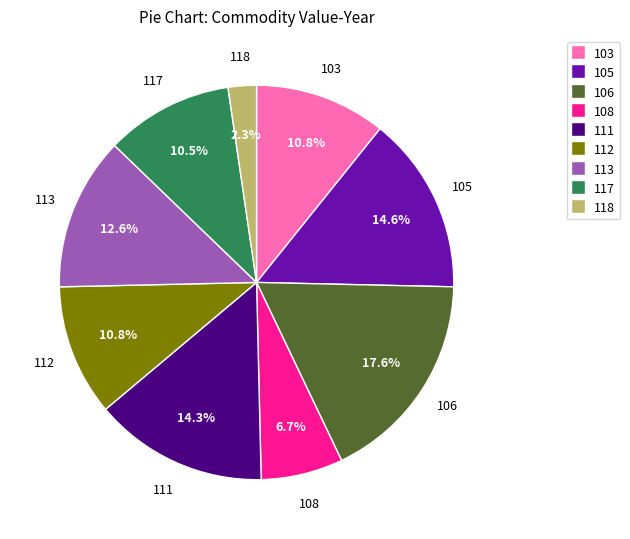

Does 108 represent more than half of the total?

No